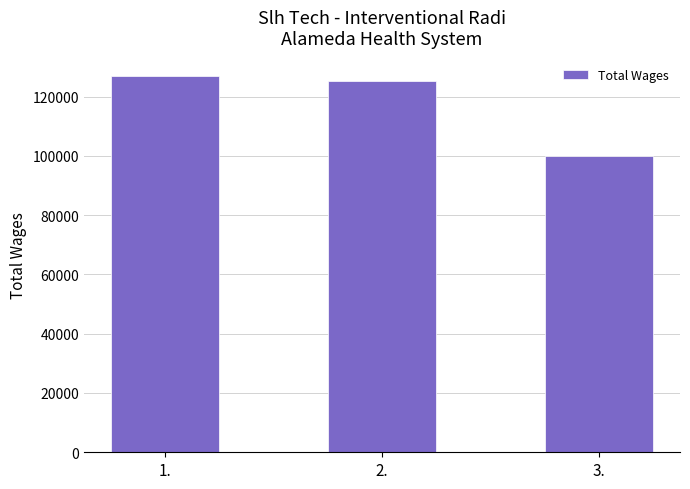

What is the value of the 2nd bar from the left?

125407